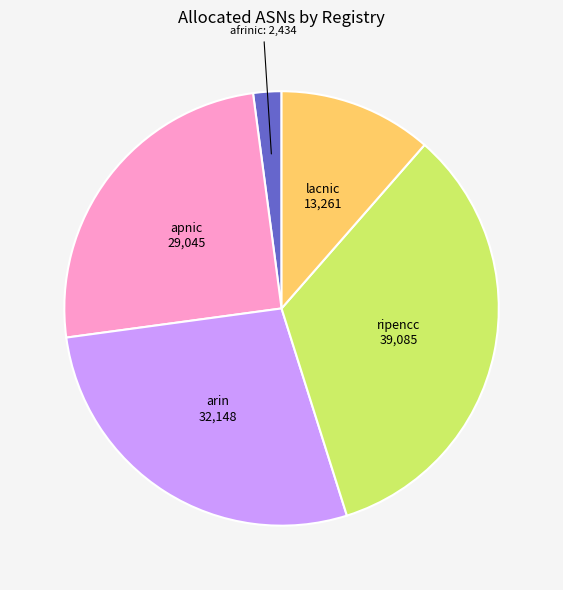

How many slices are in this pie chart?

5